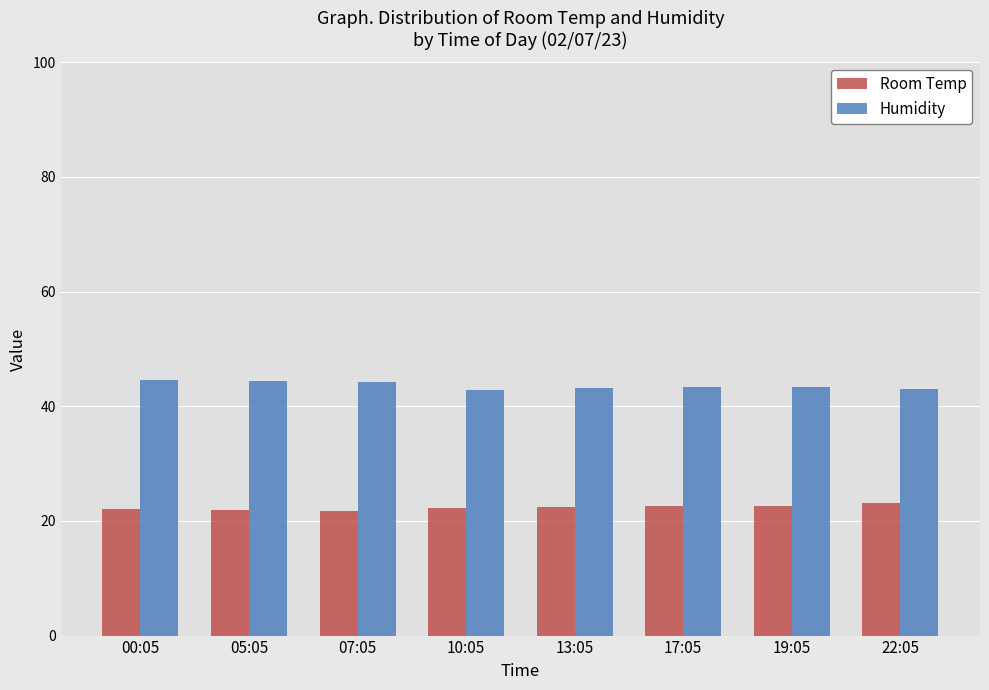

What is the spread (max minus min) of values at 19:05?

20.8